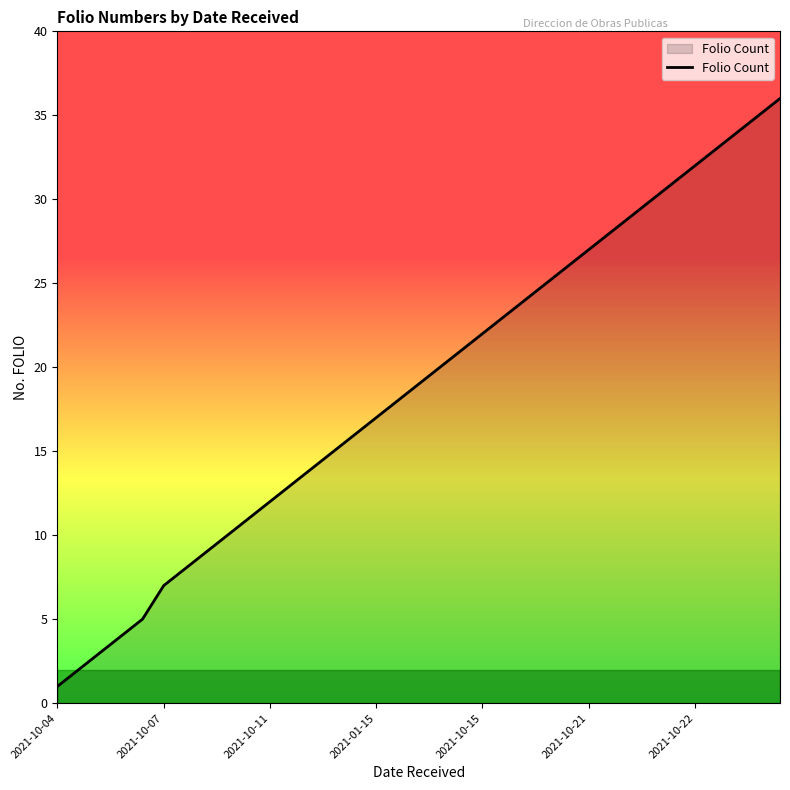

What is the maximum value shown in the chart?

36